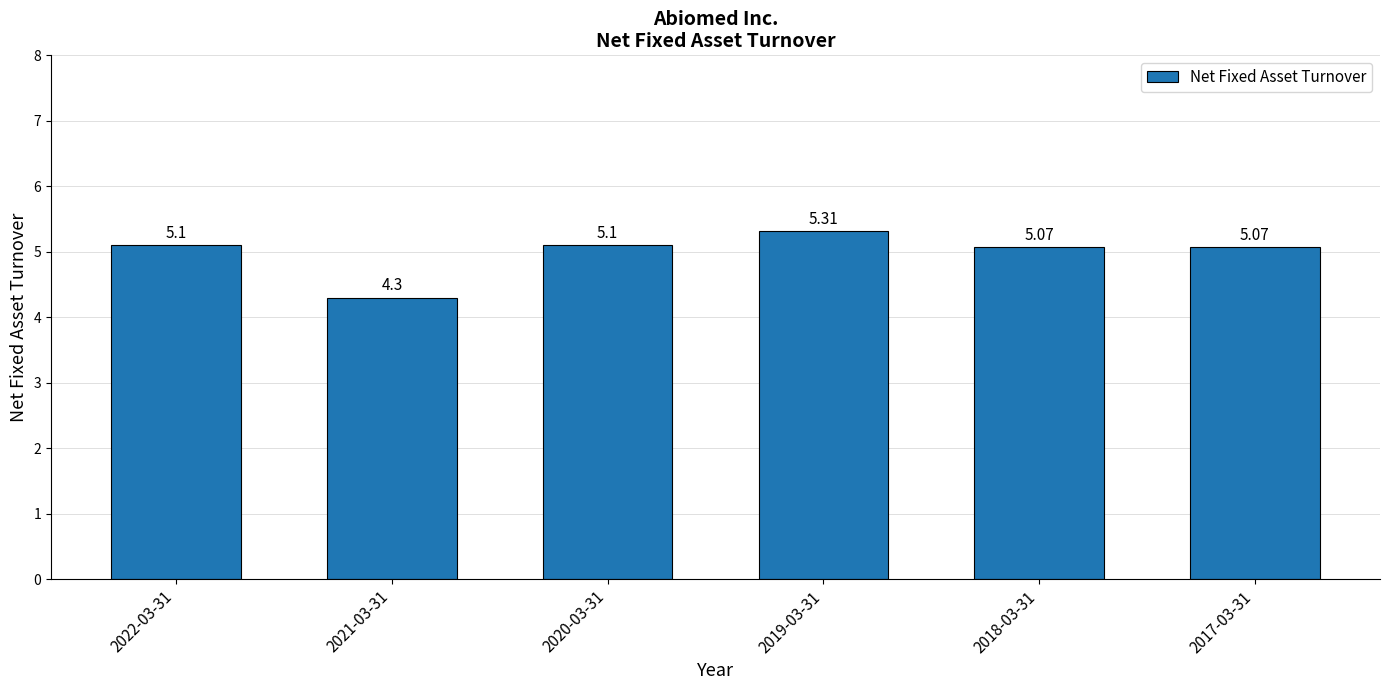

Approximately how many times larger is the value at 2018-03-31 compared to 2020-03-31?

1.0